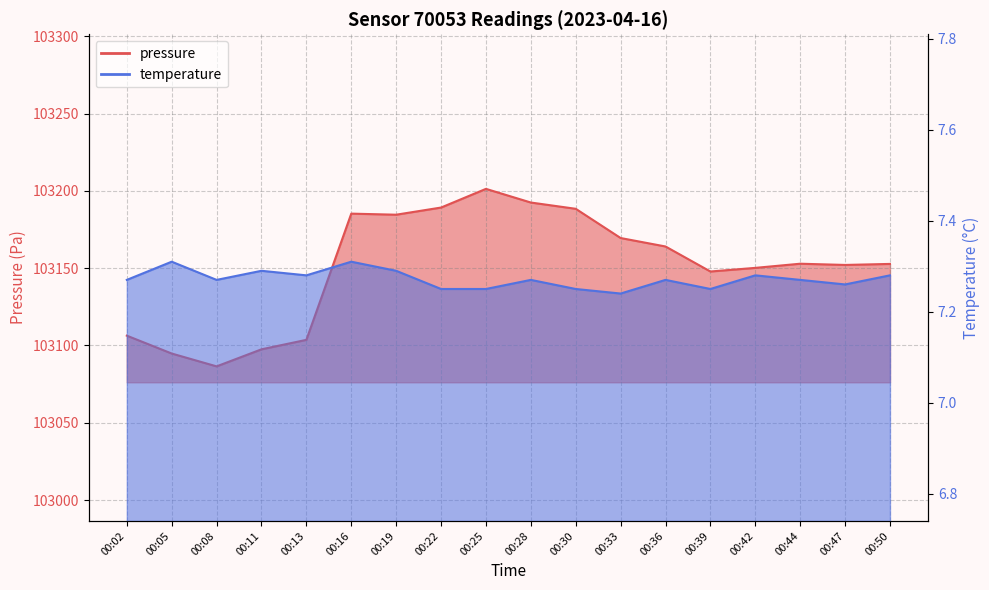

Count the temperature values in the range 7 to 8.

18